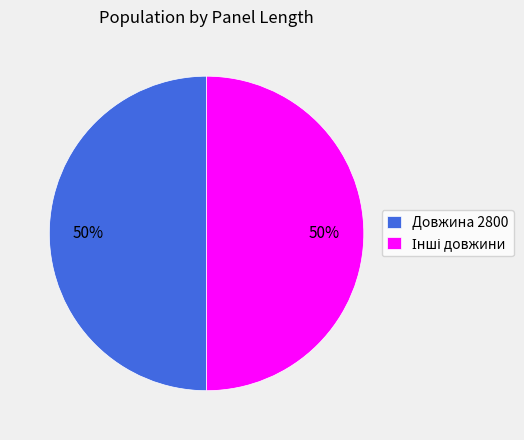

To the nearest percent, what is the average slice percentage?

50%